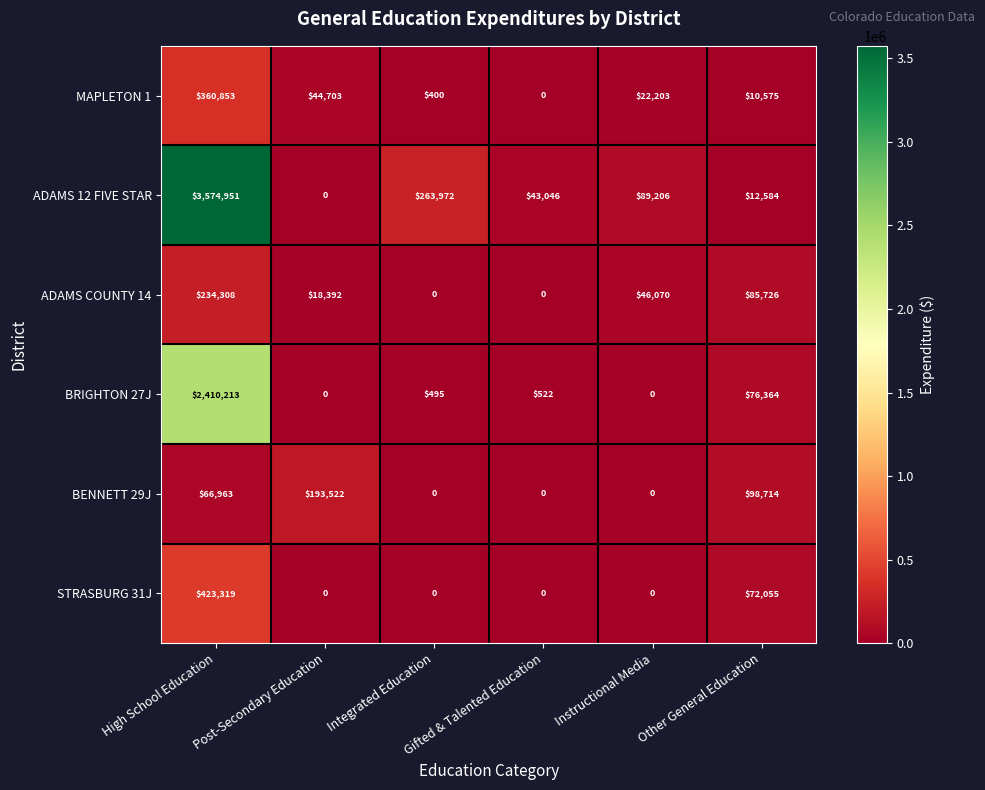

Which series changed the most between Integrated Education and Gifted & Talented Education?

ADAMS 12 FIVE STAR